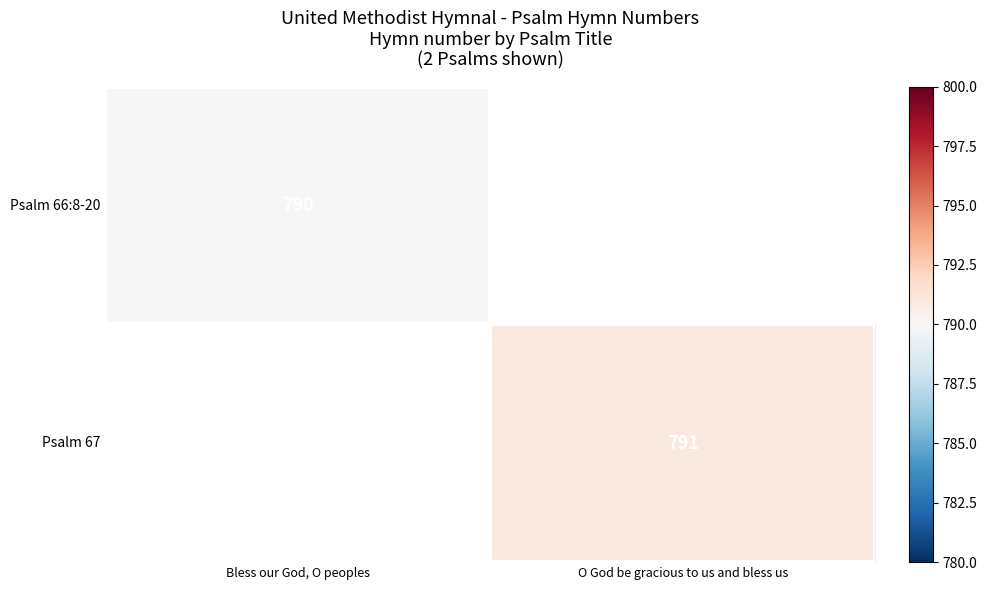

True or false: Psalm 67 has a value of 791 at O God be gracious to us and bless us.

True